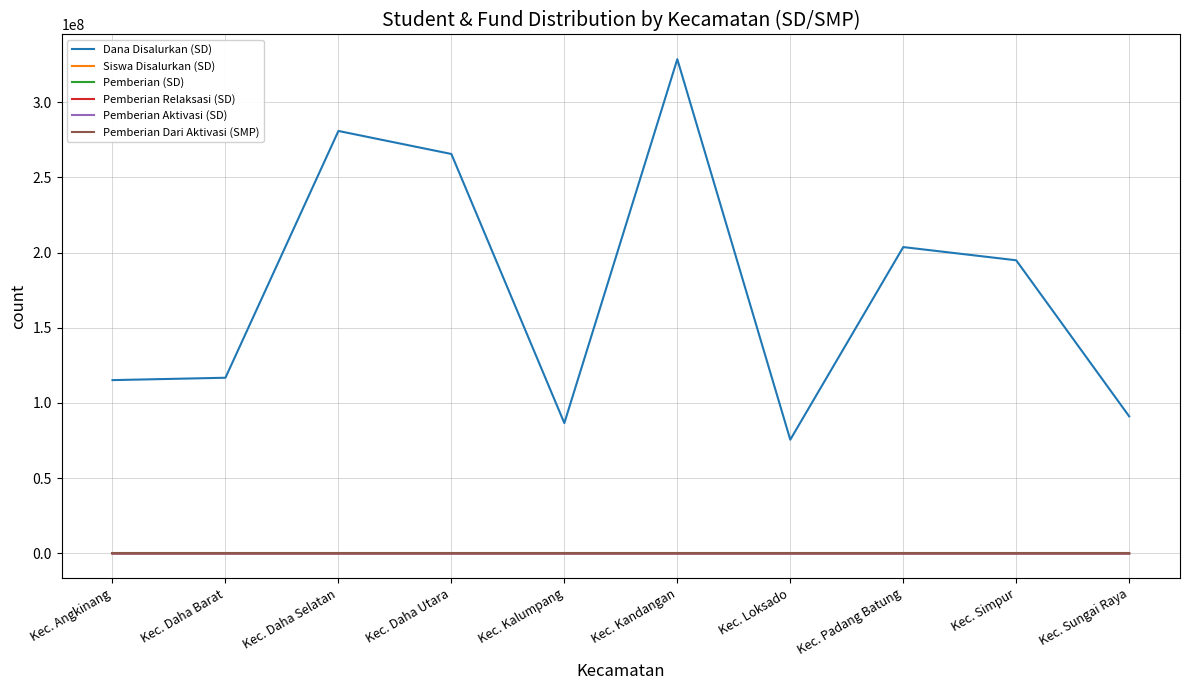

What is the difference between the highest and lowest values at Kec. Daha Barat?

116774990